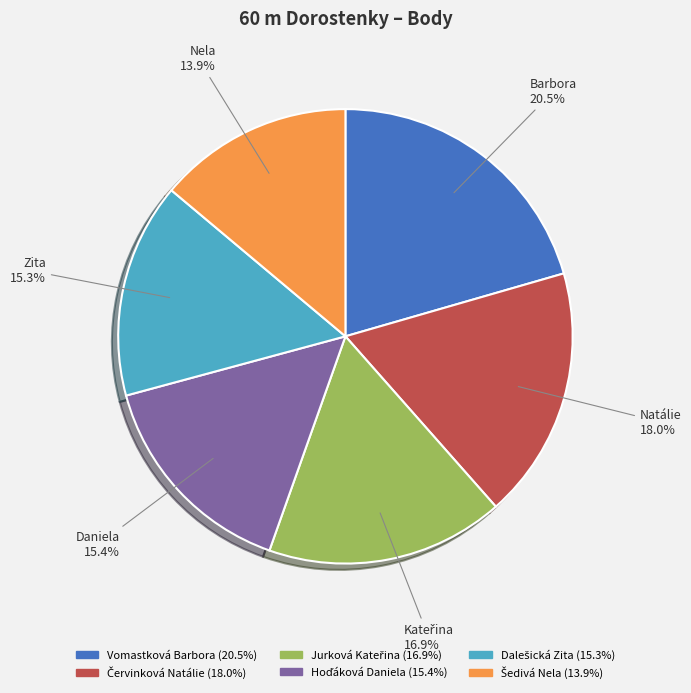

What is the largest slice in the pie chart?

Vomastková Barbora